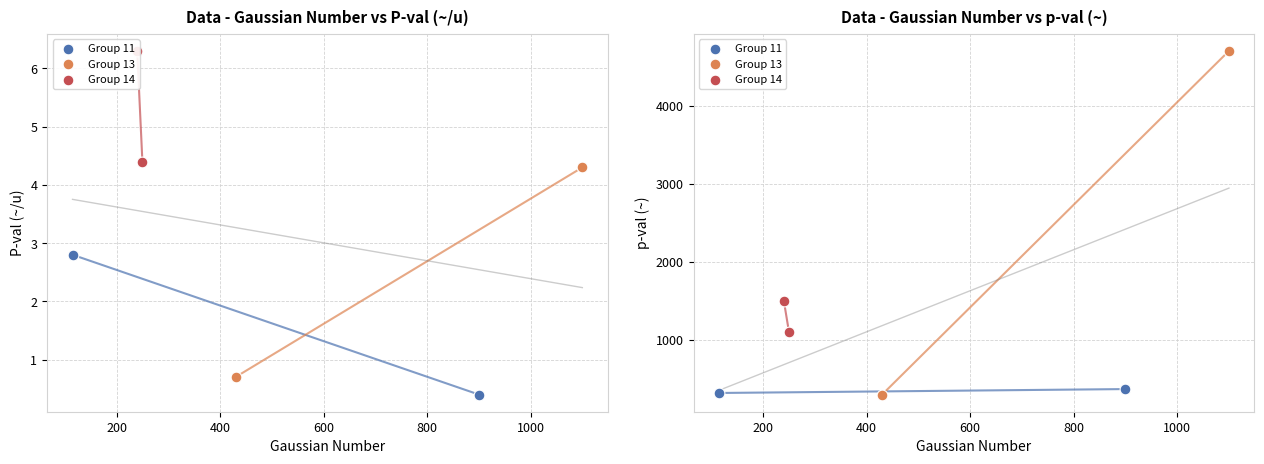

Which series has the largest total across all categories?

Group 13